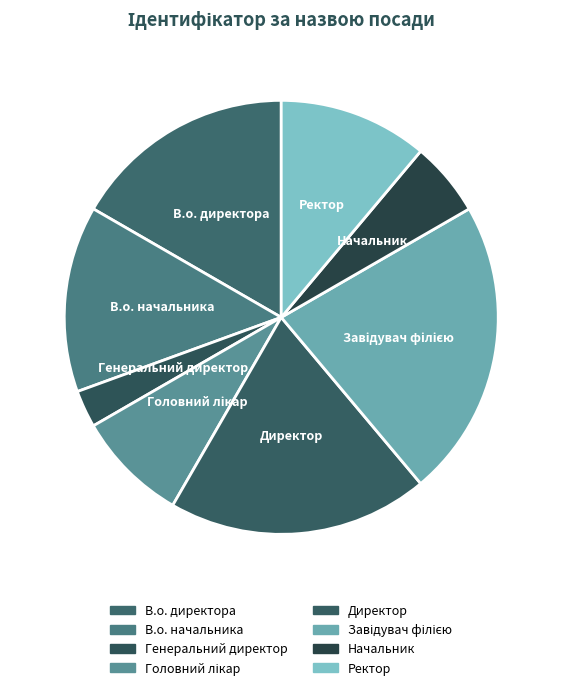

How many segments does this pie chart have?

8